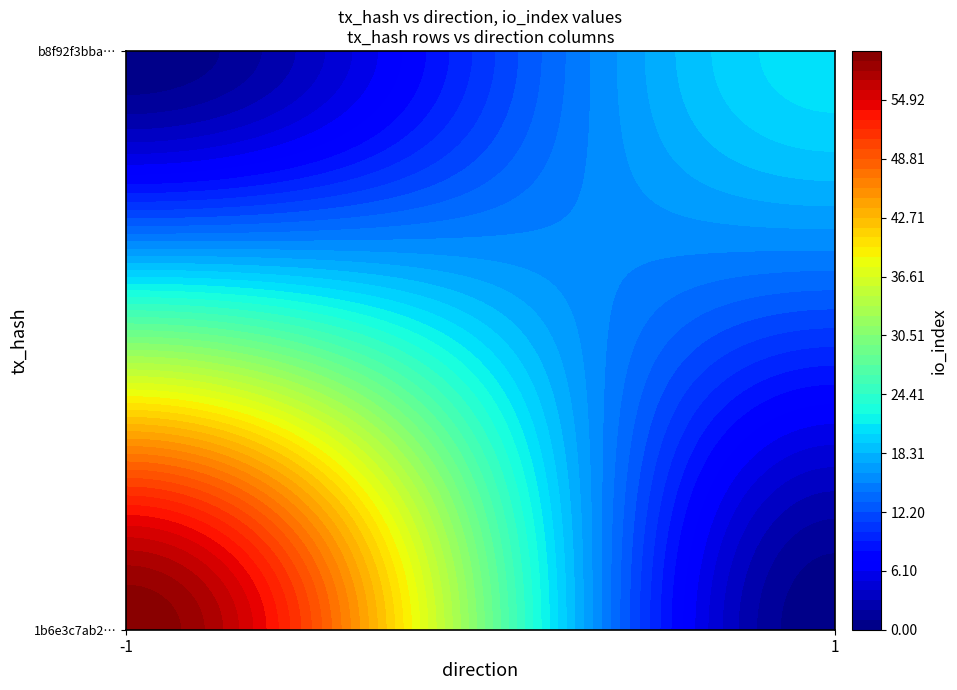

Which series changed the most between direction and io_index?

1b6e3c7ab25daaa3d33421eb9d3c72cc6139cad